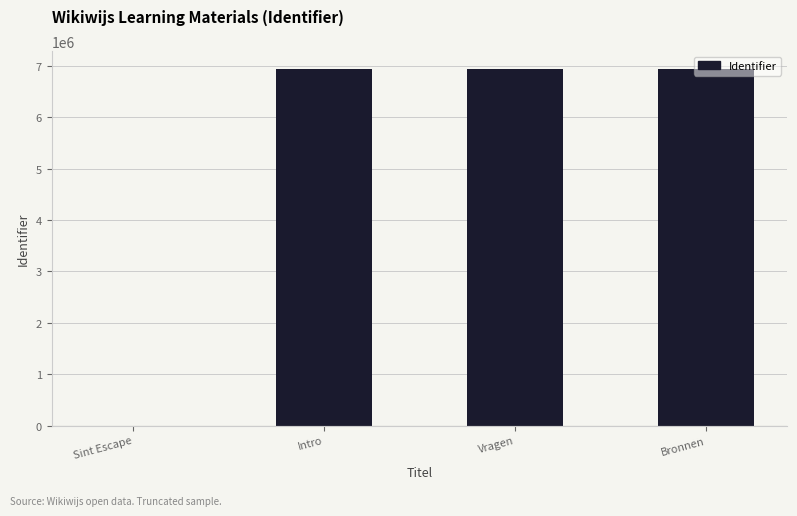

How many series are shown in this chart?

1